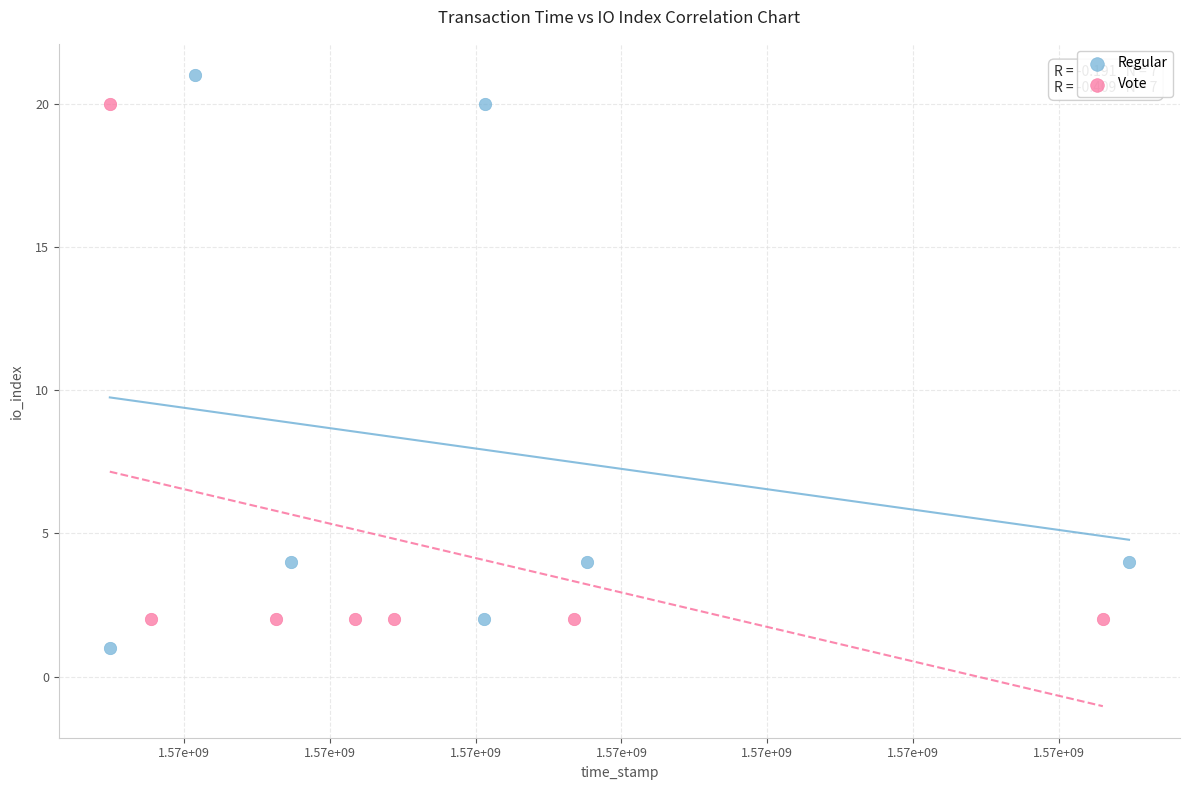

Which series has the widest spread of Y values?

Regular